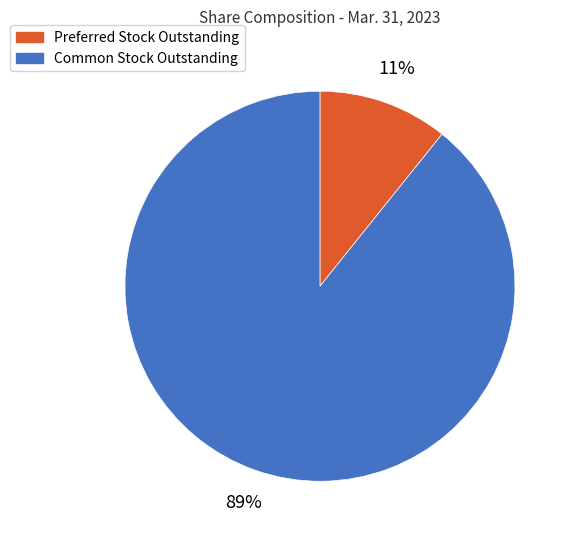

Does any single category account for the majority?

Yes